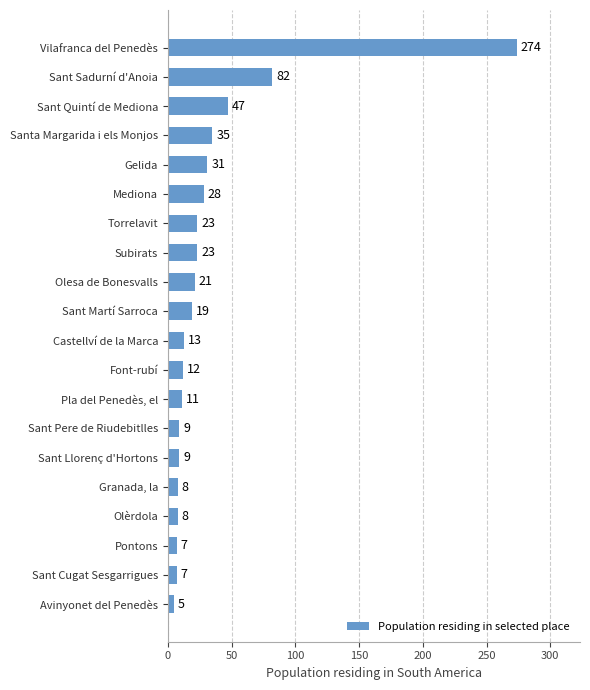

The value at Sant Llorenç d'Hortons is 9. True or false?

True